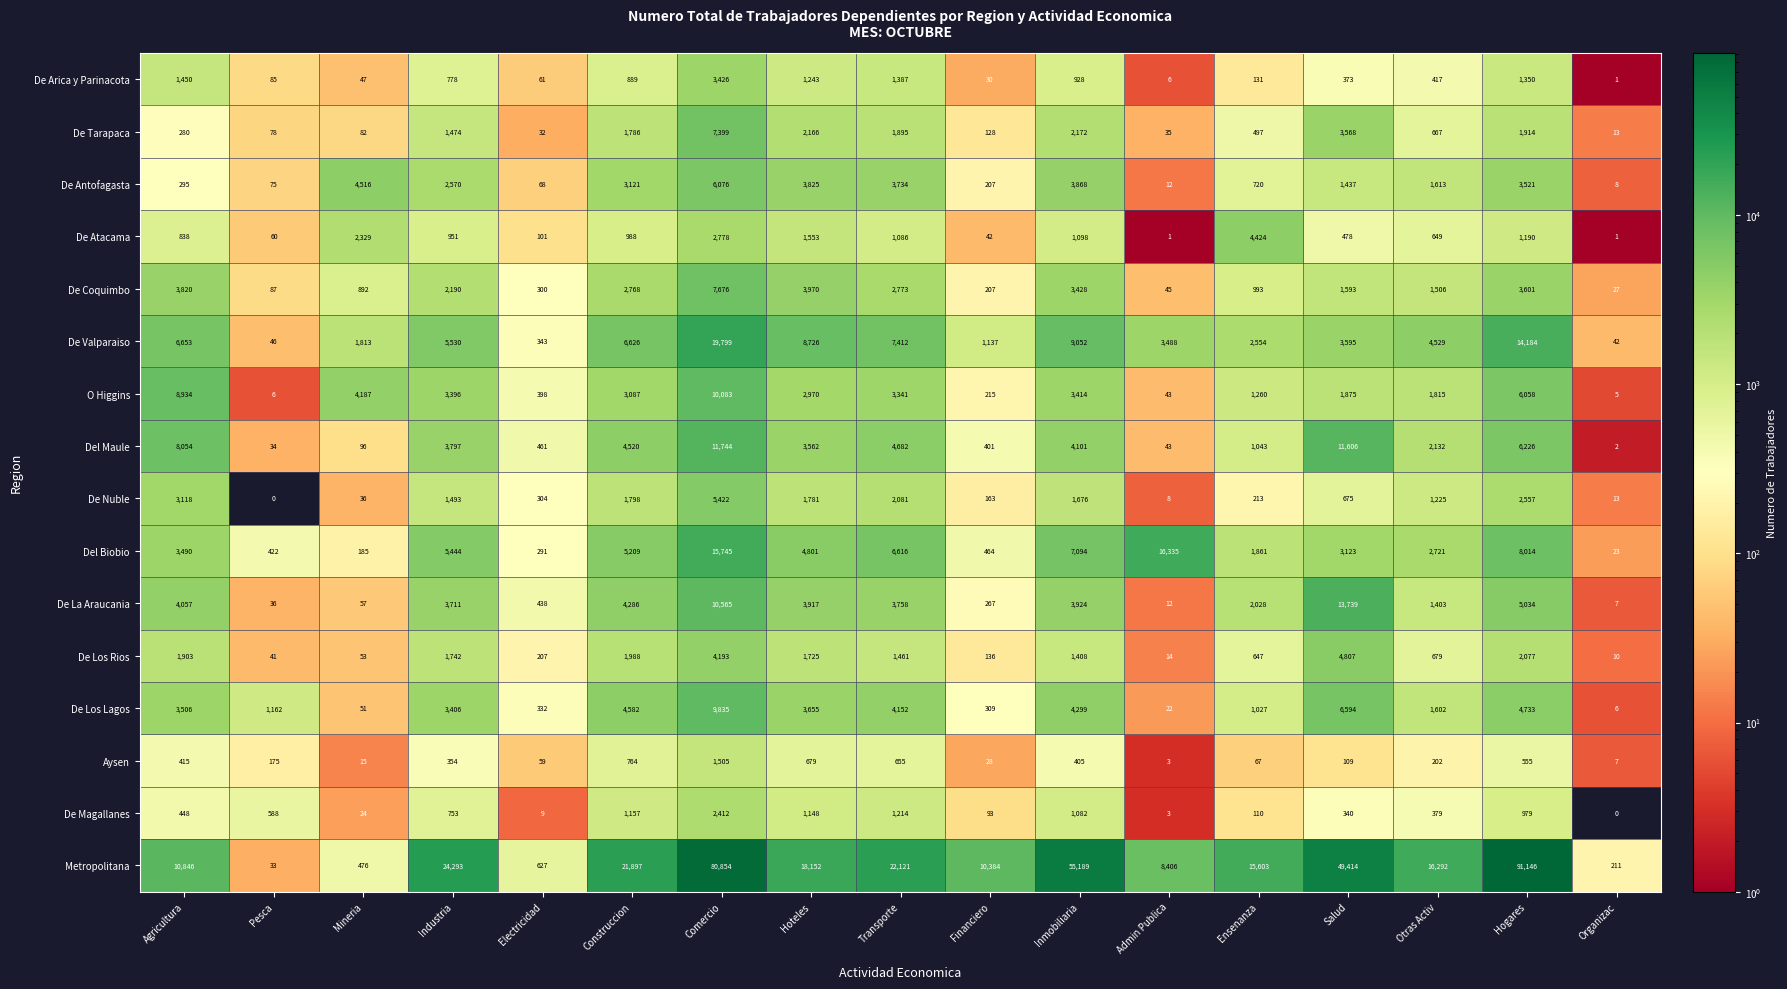

Is it true that Aysen equals 405 at Inmobiliaria?

True